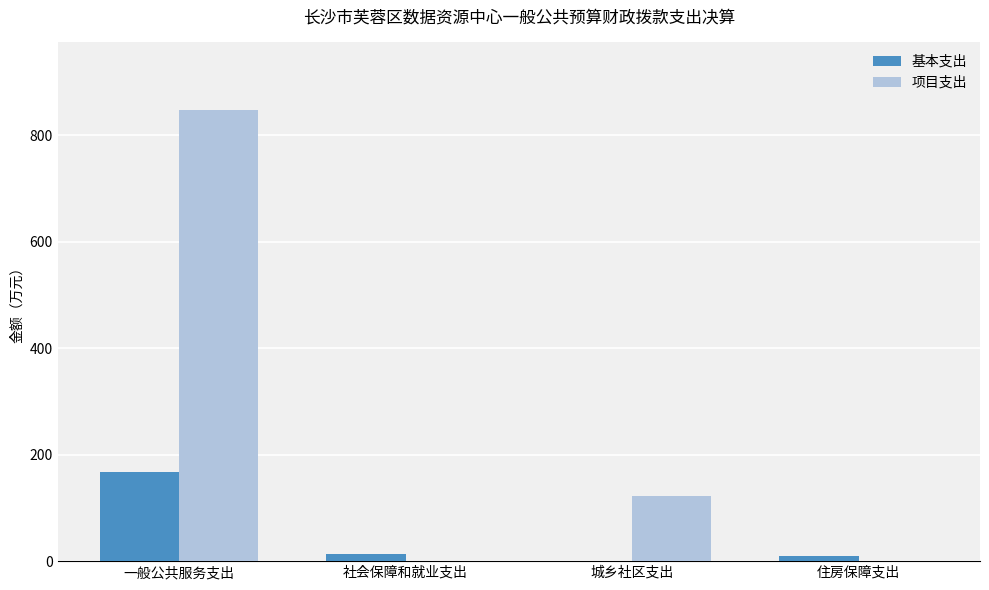

The value of 项目支出 at 住房保障支出 is 279.3. True or false?

False